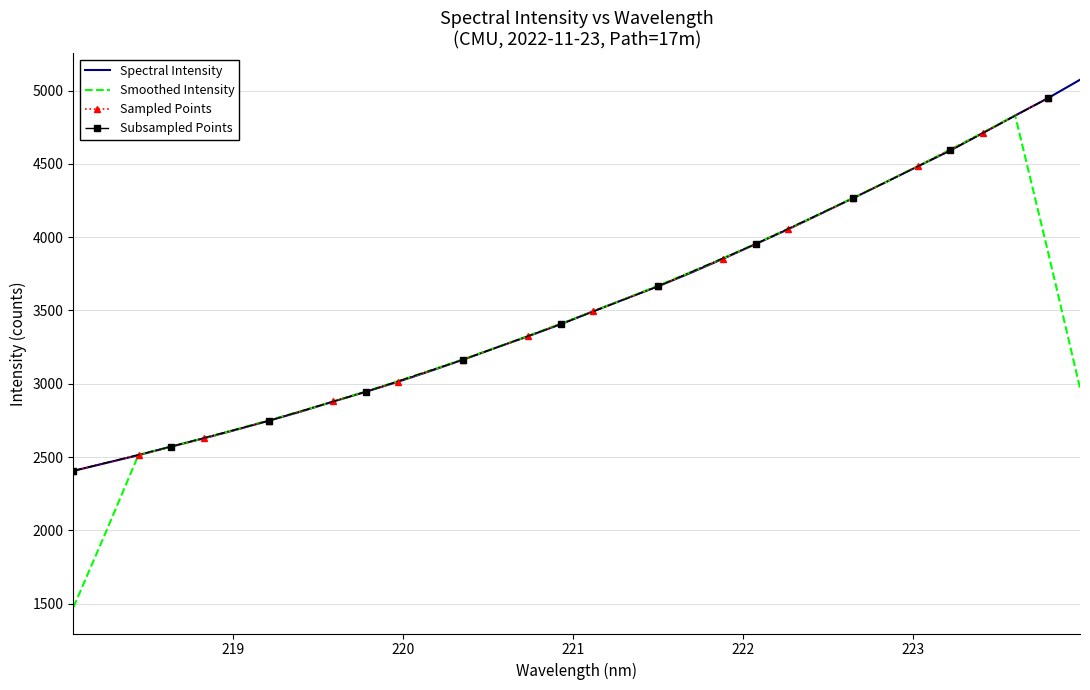

What is the sum of the values at 218.2508 and 223.408?

7170.1